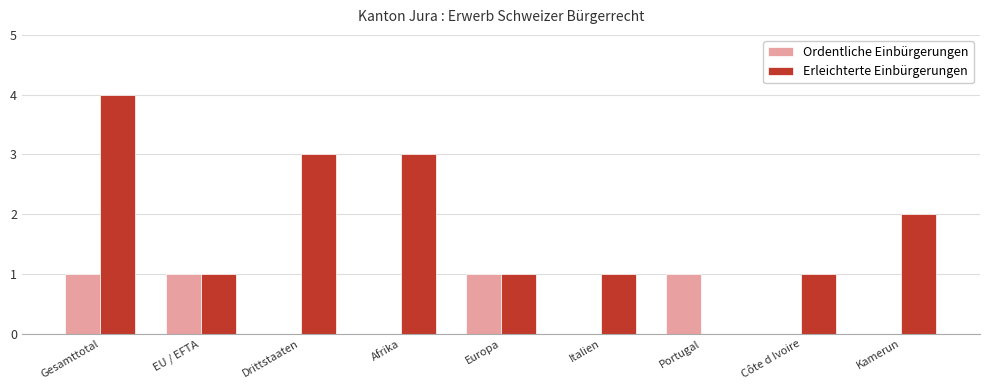

What is the sum of all Erleichterte Einbürgerungen values?

16